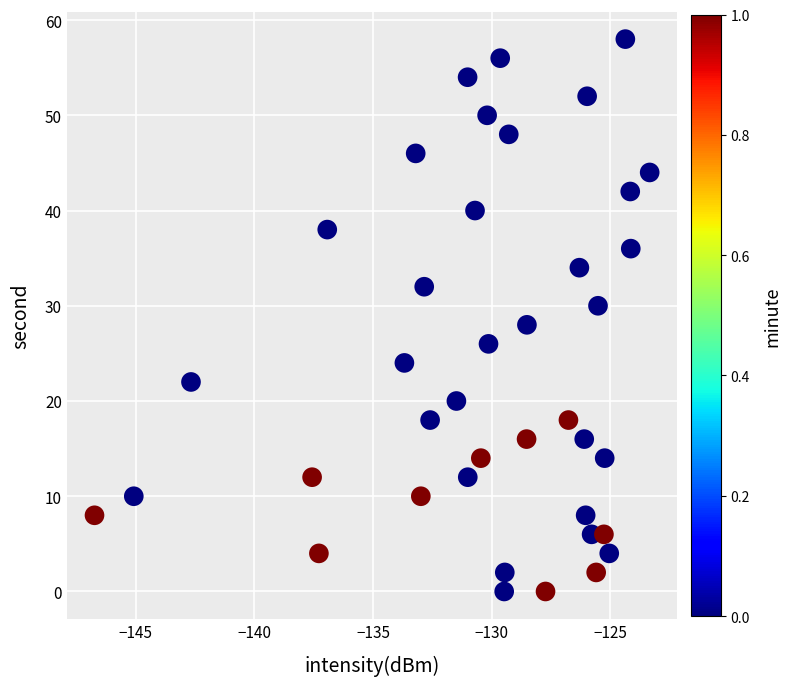

What is the range of Y values (max minus min)?

58